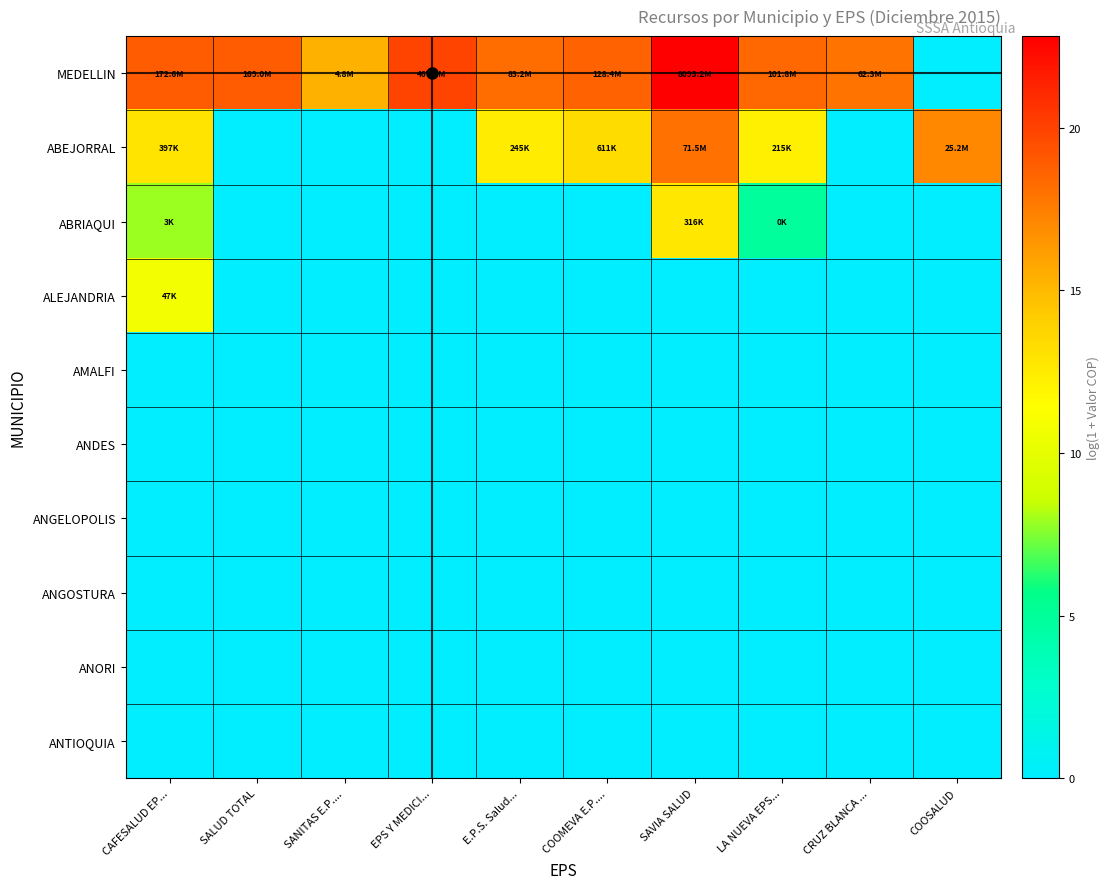

At how many categories does at least one series exceed 0?

10